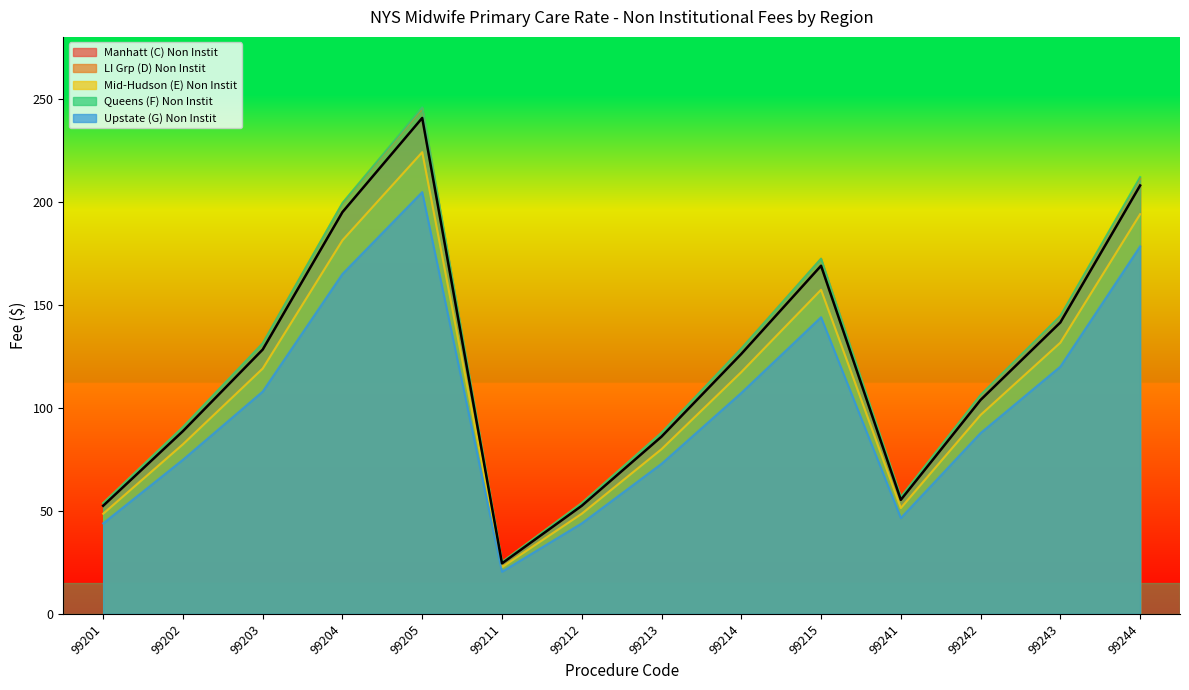

What is the minimum value for Mid-Hudson (E) Non Instit?

22.7